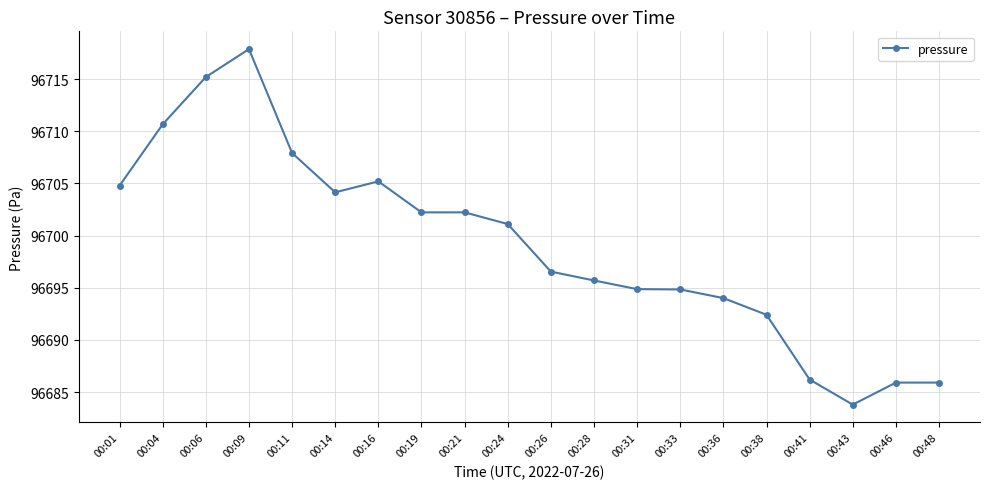

At which label is the value closest to 96700?

00:24